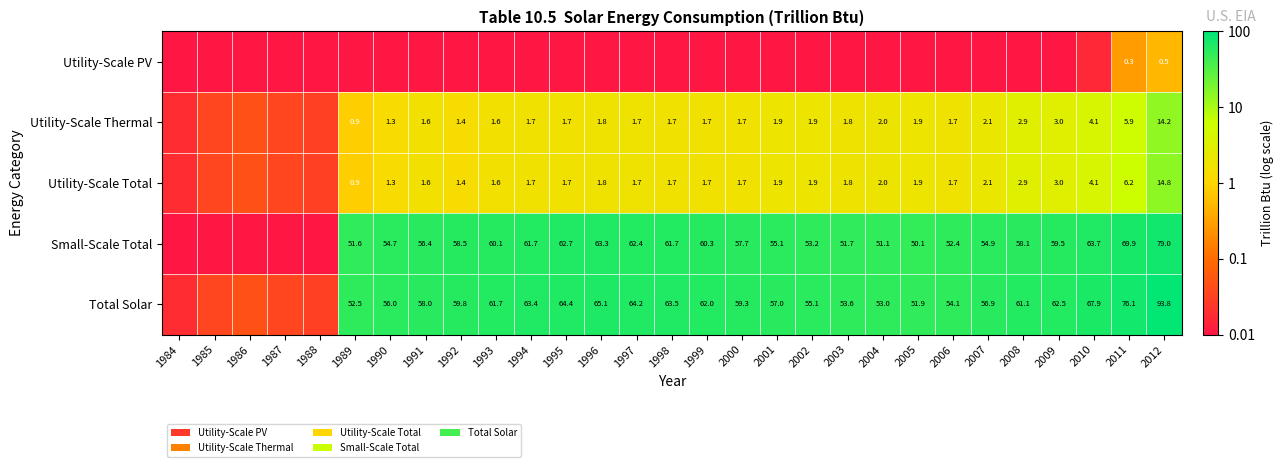

At 2011, list the series in order from largest to smallest.

Total Solar, Small-Scale Total, Utility-Scale Total, Utility-Scale Thermal, Utility-Scale PV